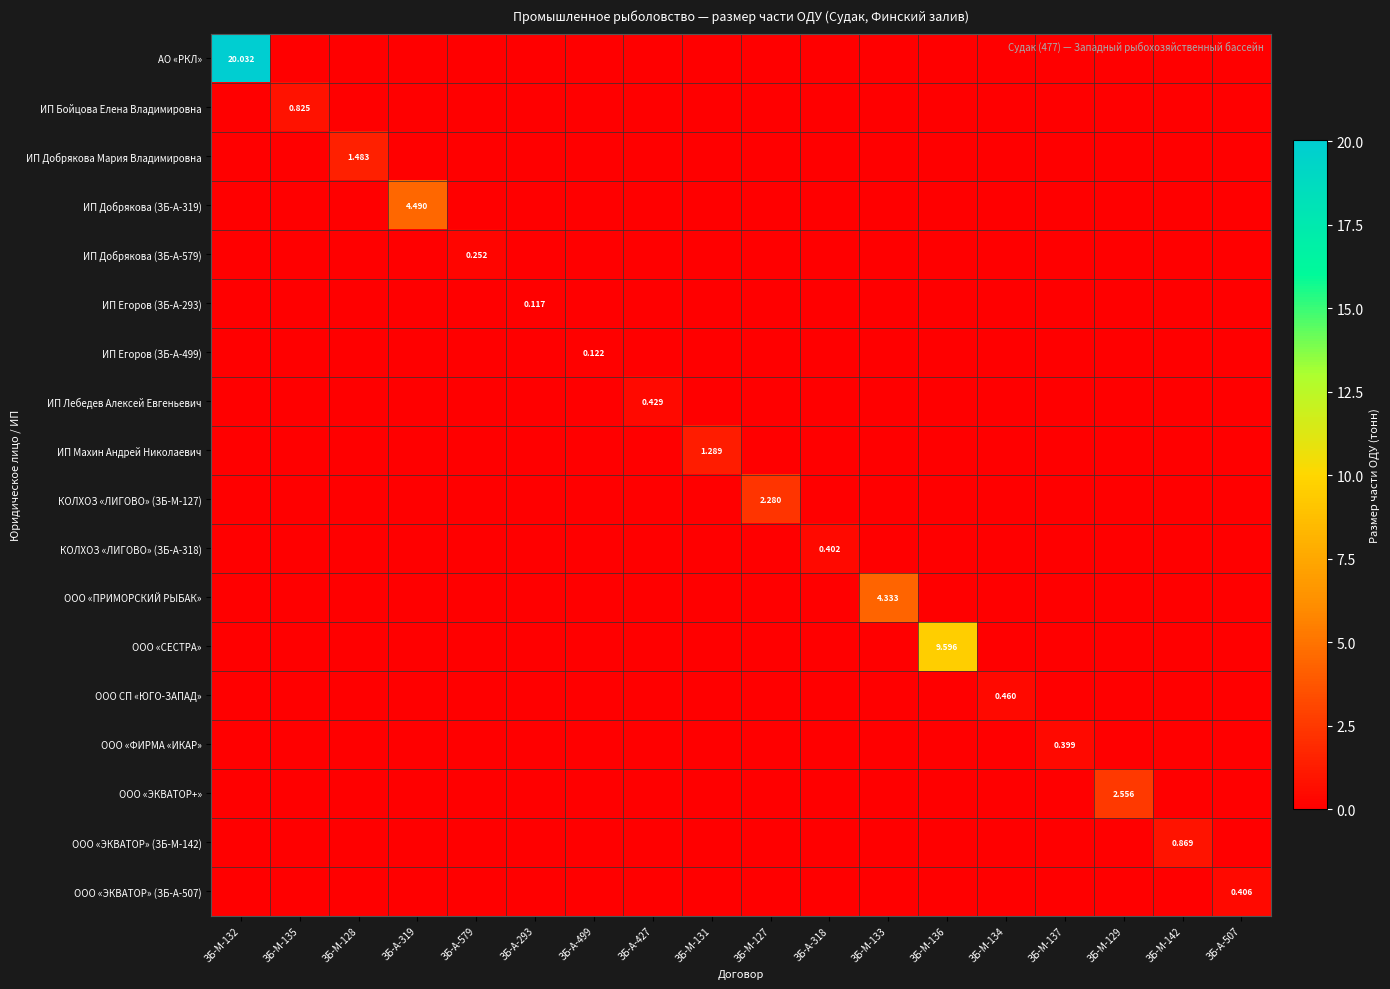

The value of ИП Егоров (ЗБ-А-499) at ЗБ-А-499 is 0.1. True or false?

True